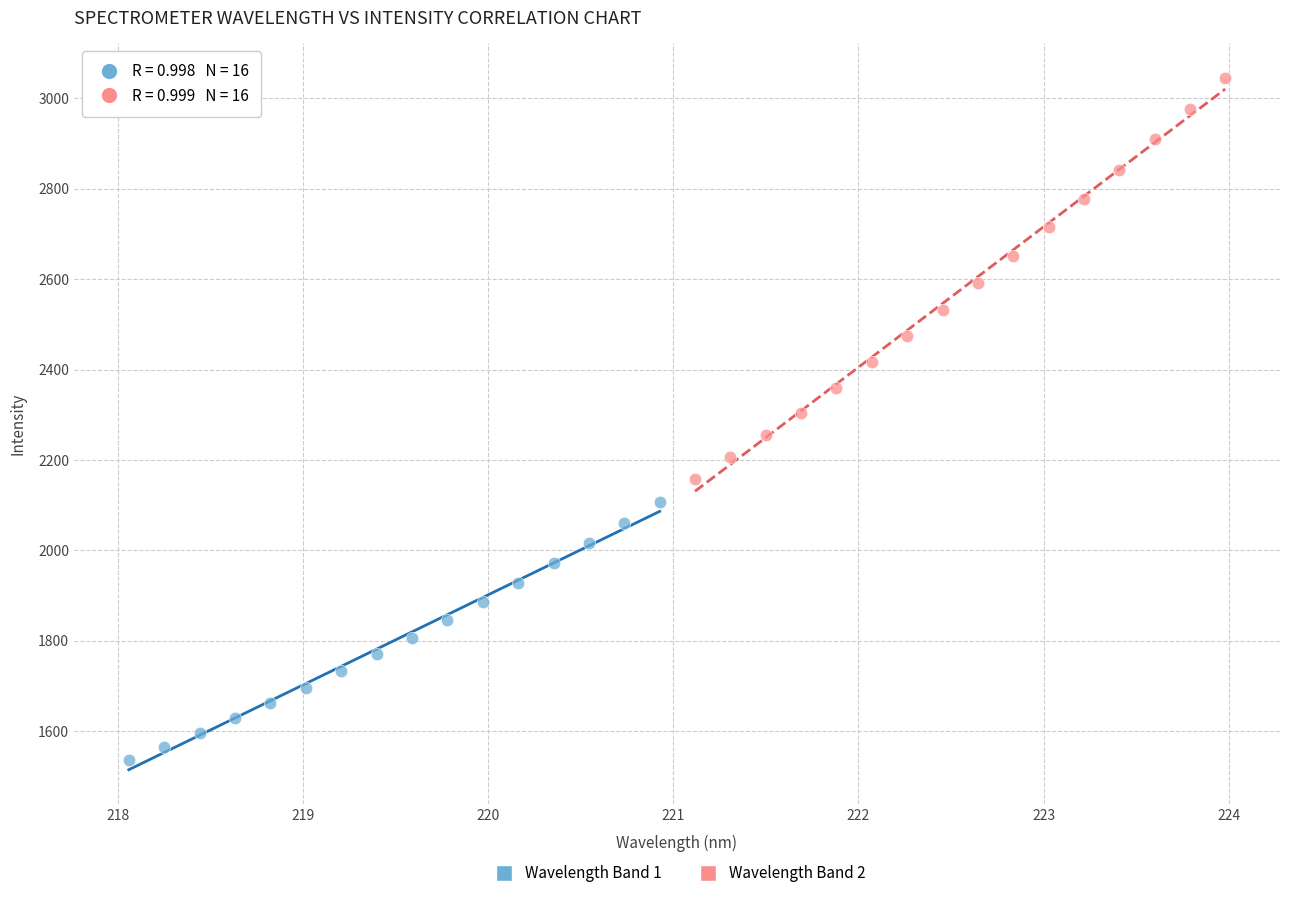

Which series contains the highest Y value?

Wavelength Band 2